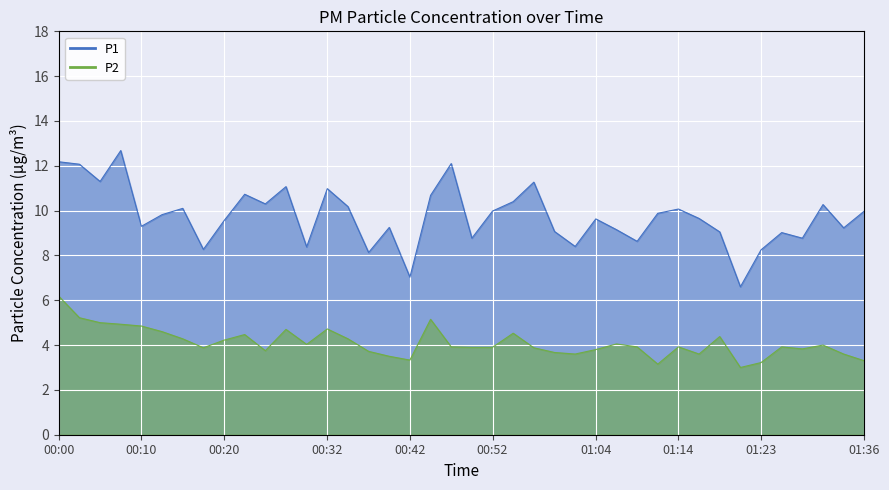

At which category is the sum across all series the highest?

00:00